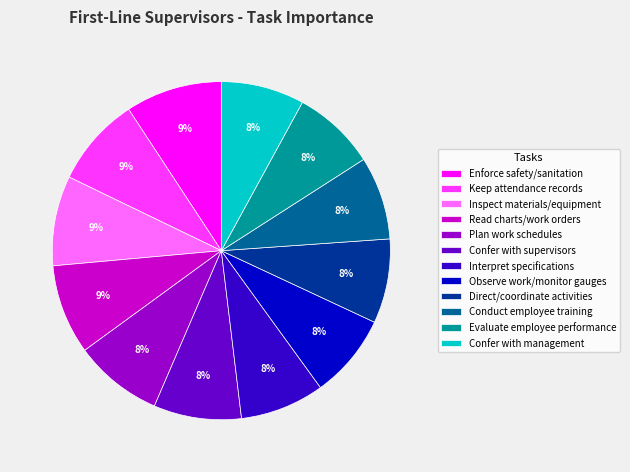

To the nearest percent, what is the combined percentage of Keep attendance records and Evaluate employee performance?

17%